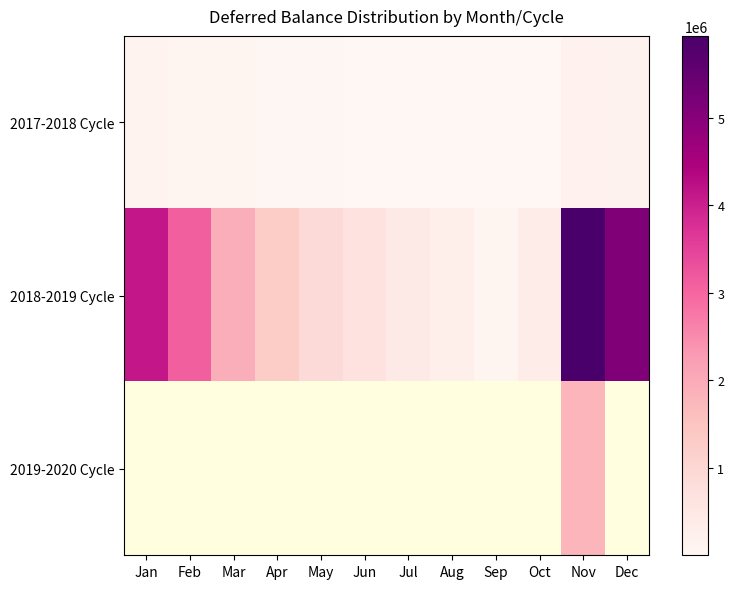

Between Feb and Mar, which is larger?

Feb